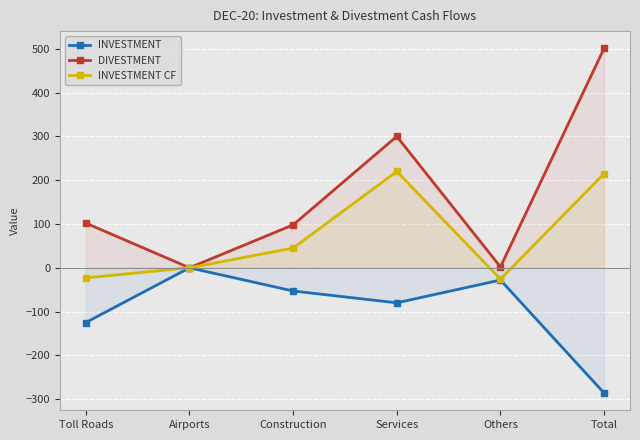

What is the sum of all DIVESTMENT values?

1003